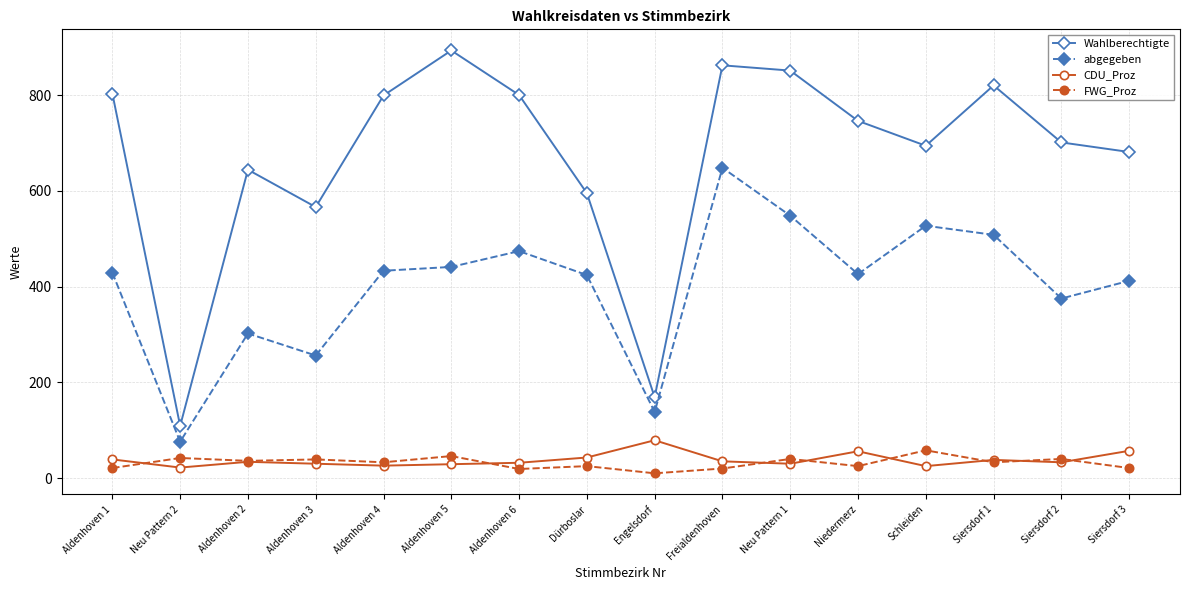

What is the difference between the abgegeben values at Dürboslar and Siersdorf 1?

84